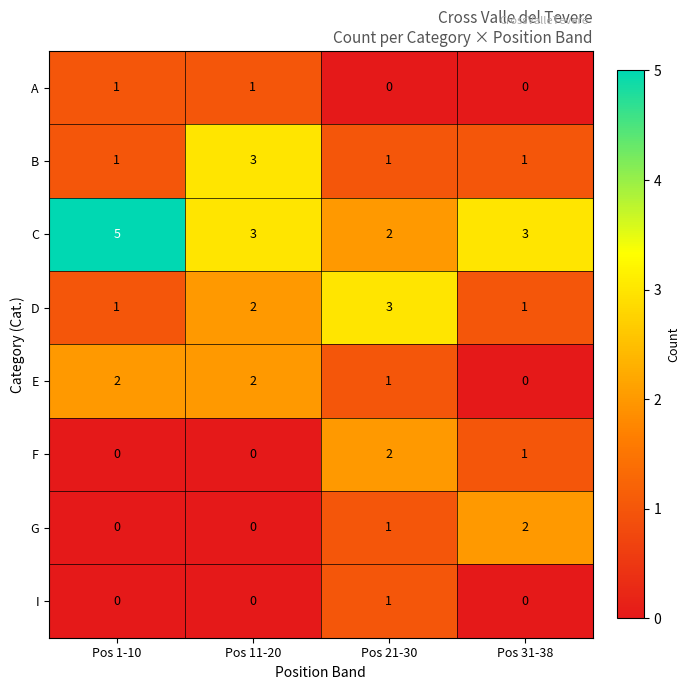

What is the sum of the C values at Pos 11-20 and Pos 31-38?

6